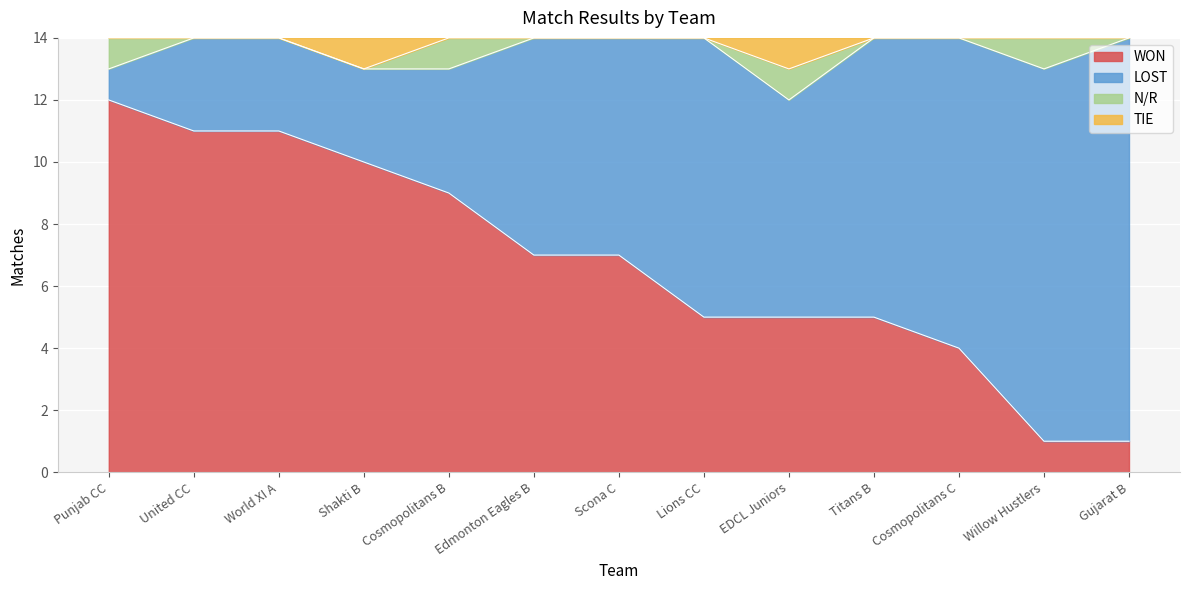

What is the total value across all series at Cosmopolitans C?

14